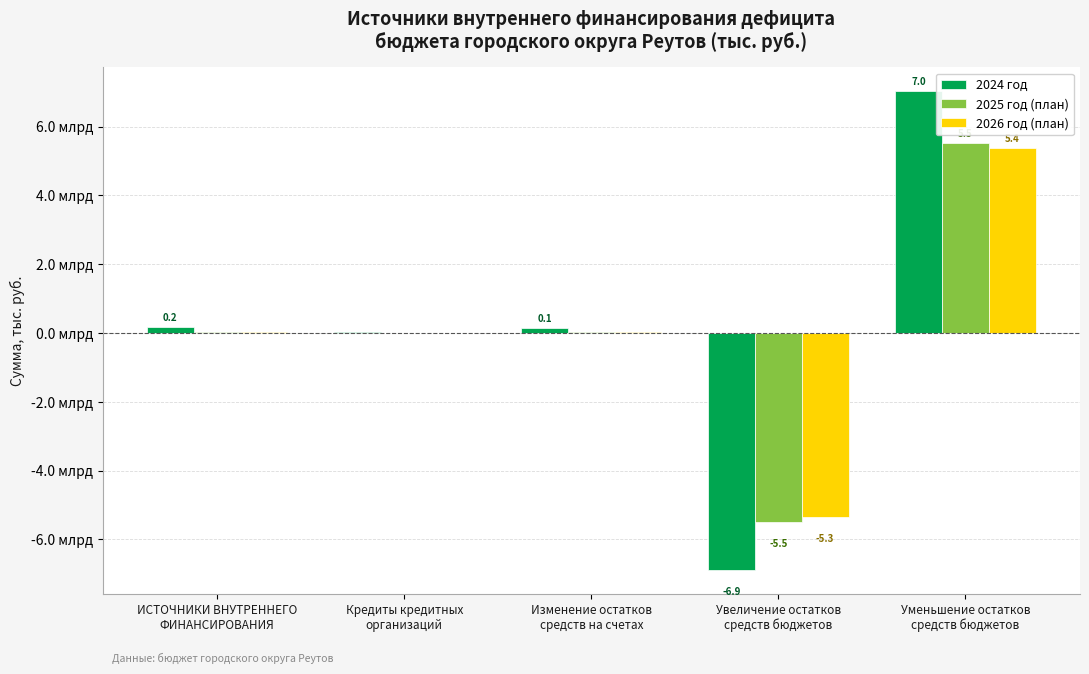

What are all the series names shown in the legend?

2024 год, 2025 год (план), 2026 год (план)